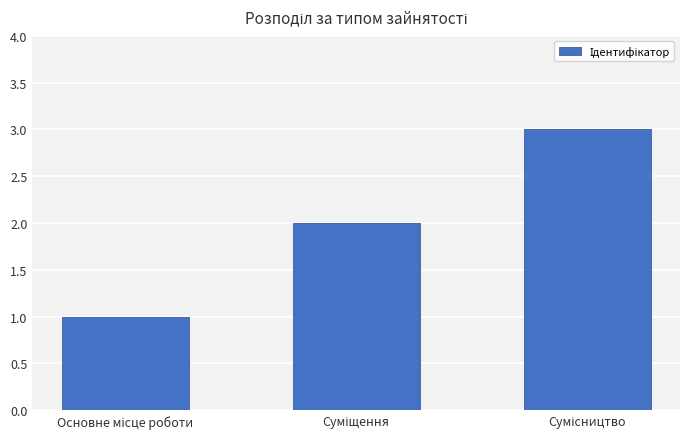

What is the maximum value shown in the chart?

3